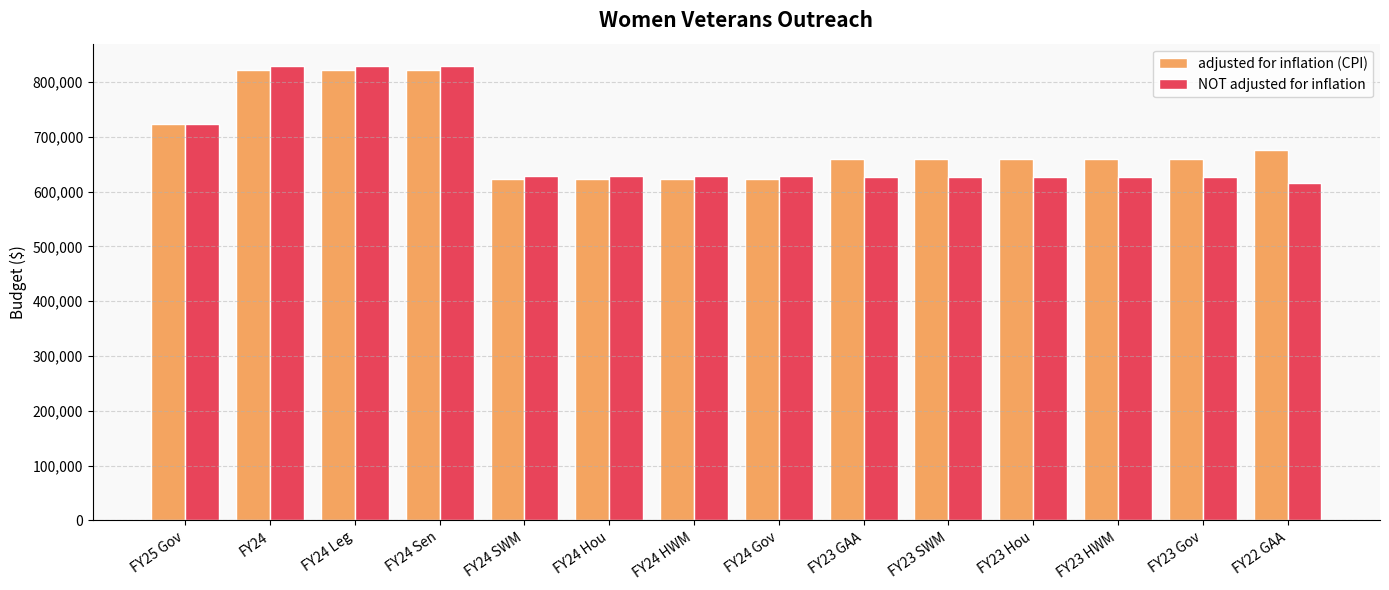

Where is adjusted for inflation (CPI) nearest to the value 722161?

FY25 Gov